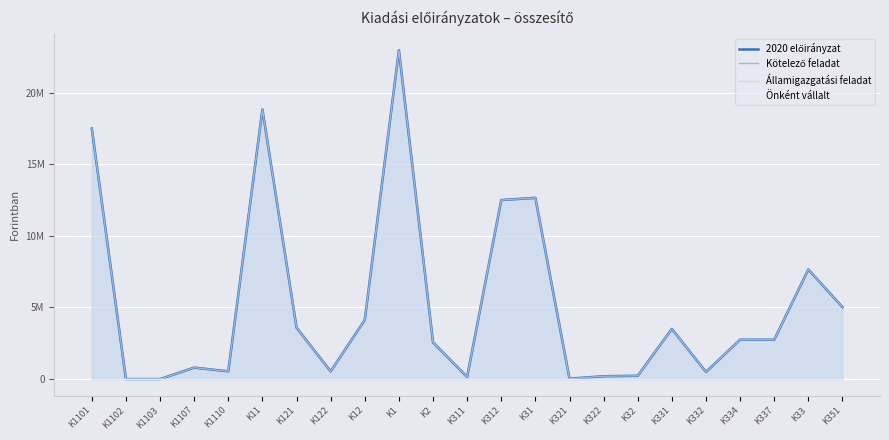

What is the difference between the 2020 előirányzat values at K332 and K122?

40000